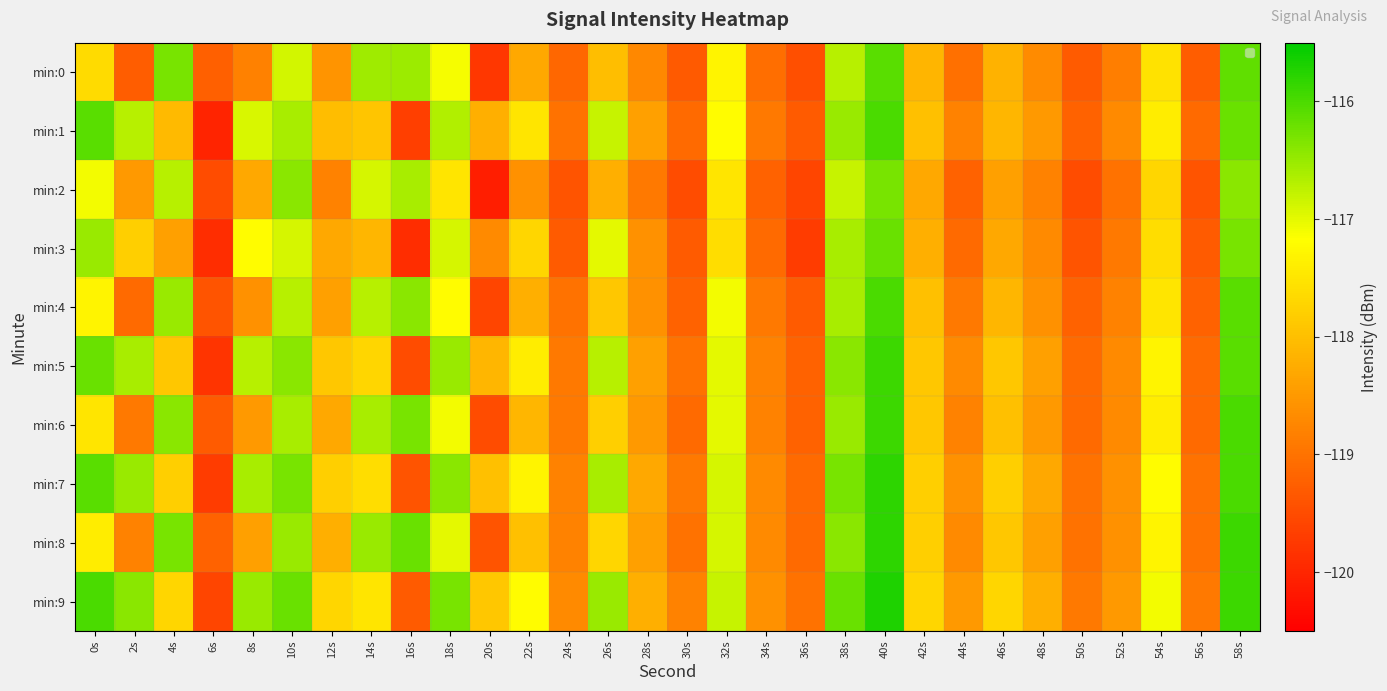

At which category is the sum across all series the highest?

40s